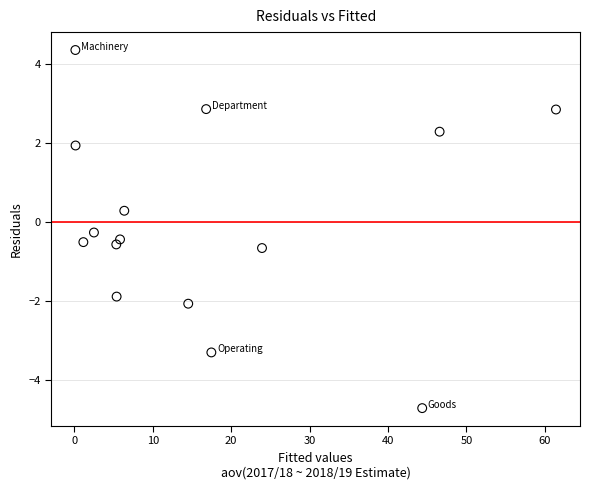

What is the range of Y values (max minus min)?

9.1